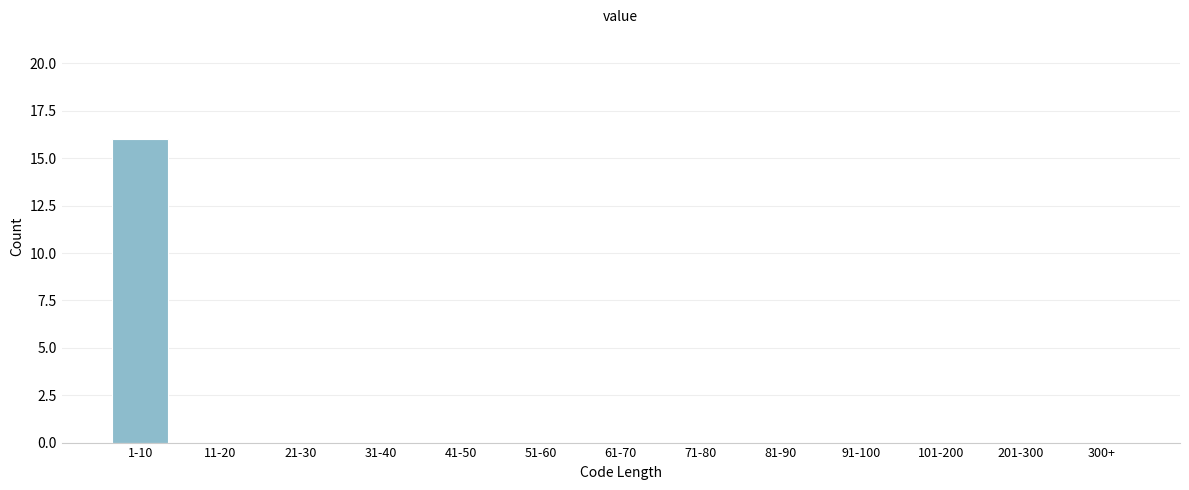

Reading right to left, transcribe all the data shown in this chart.

300+=0	201-300=0	101-200=0	91-100=0	81-90=0	71-80=0	61-70=0	51-60=0	41-50=0	31-40=0	21-30=0	11-20=0	1-10=16